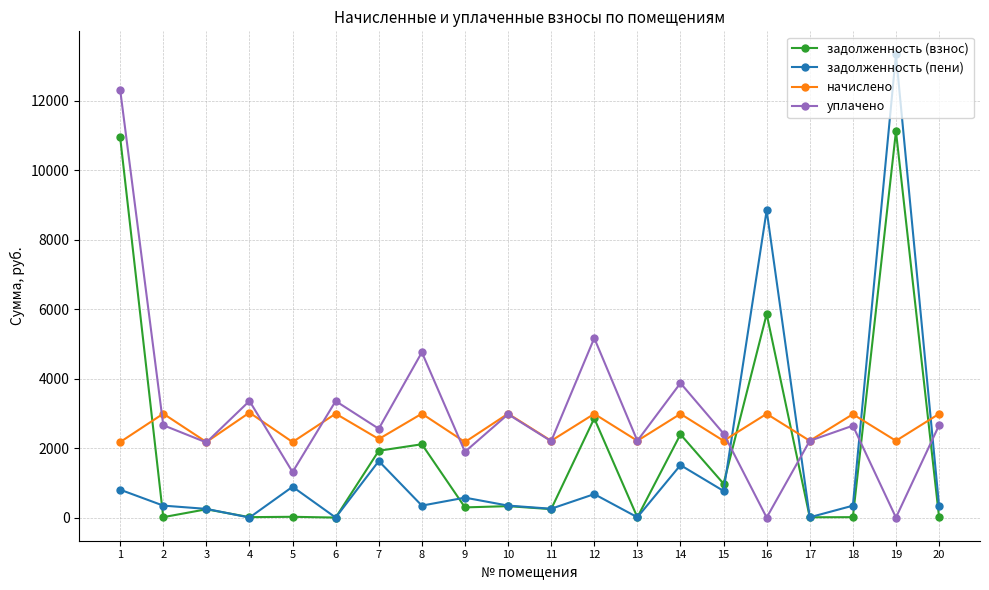

The value of уплачено at 8 is 1299.2. True or false?

False